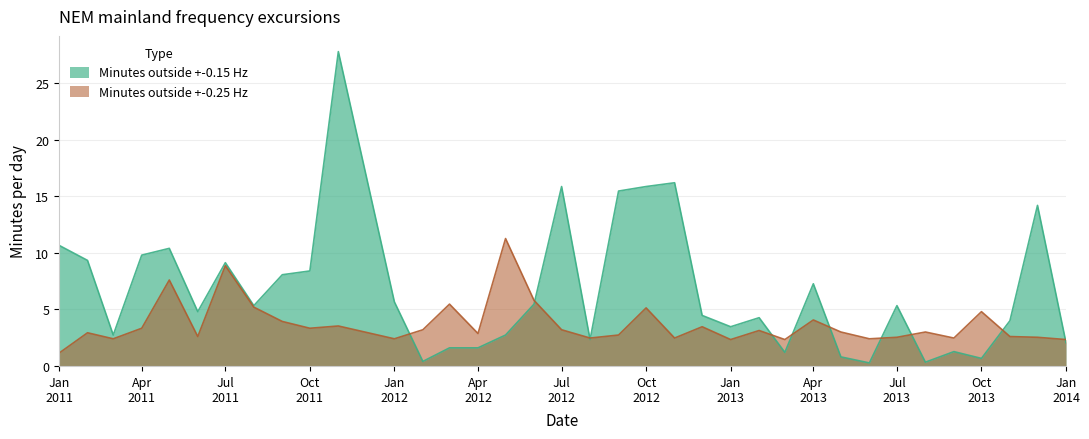

Rank the series by their average value, from highest to lowest.

Minutes outside +-0.15 Hz, Minutes outside +-0.25 Hz